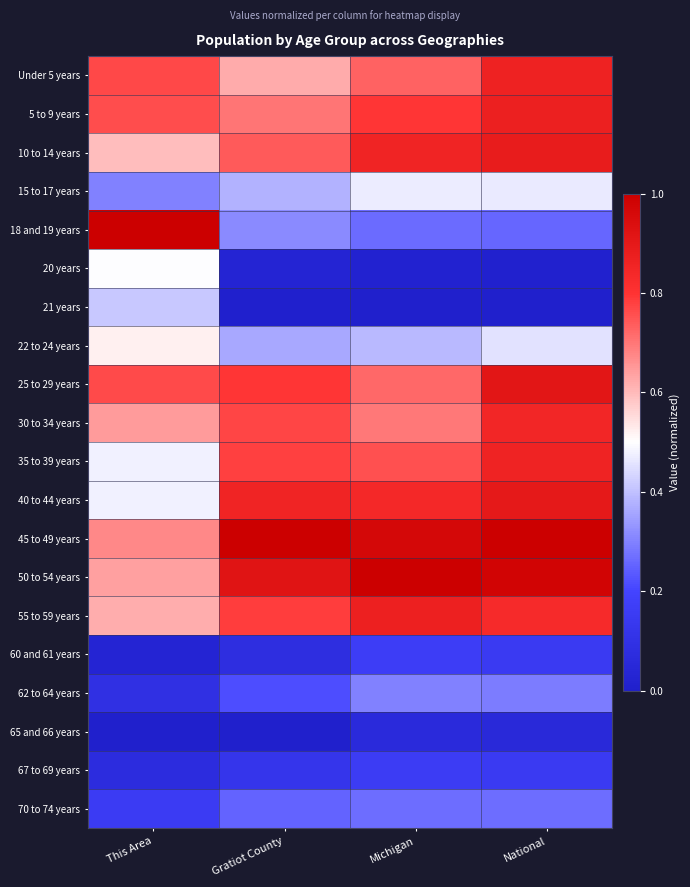

At which category is the sum across all series the highest?

National